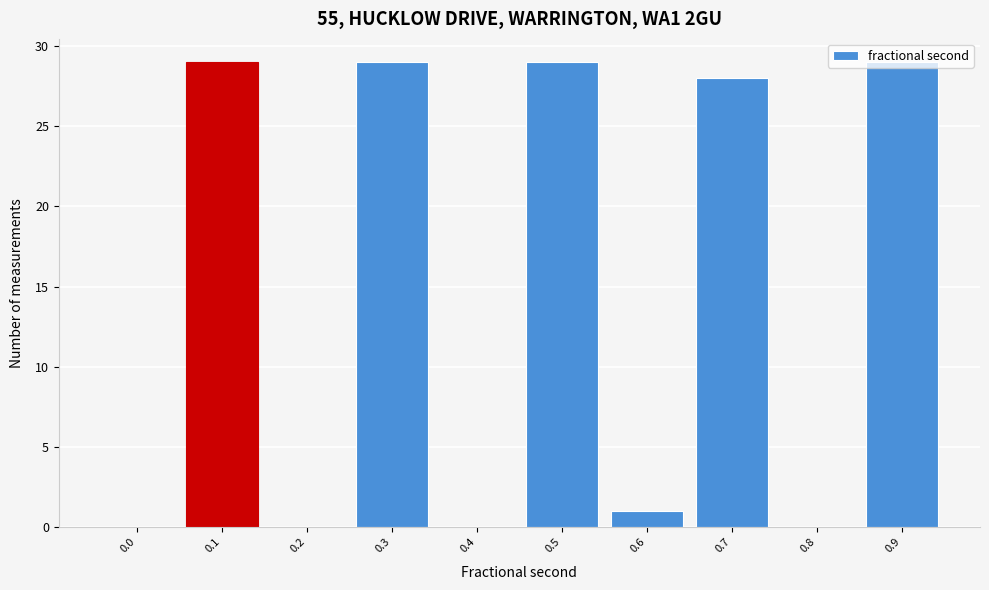

What is the sum of all values?

145